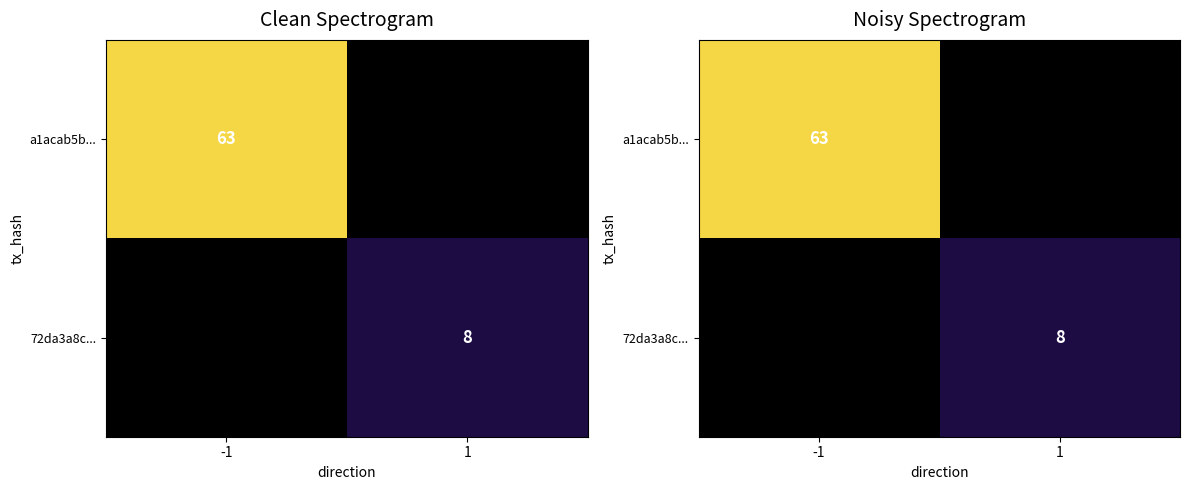

Which label corresponds to the smallest value in the chart?

1